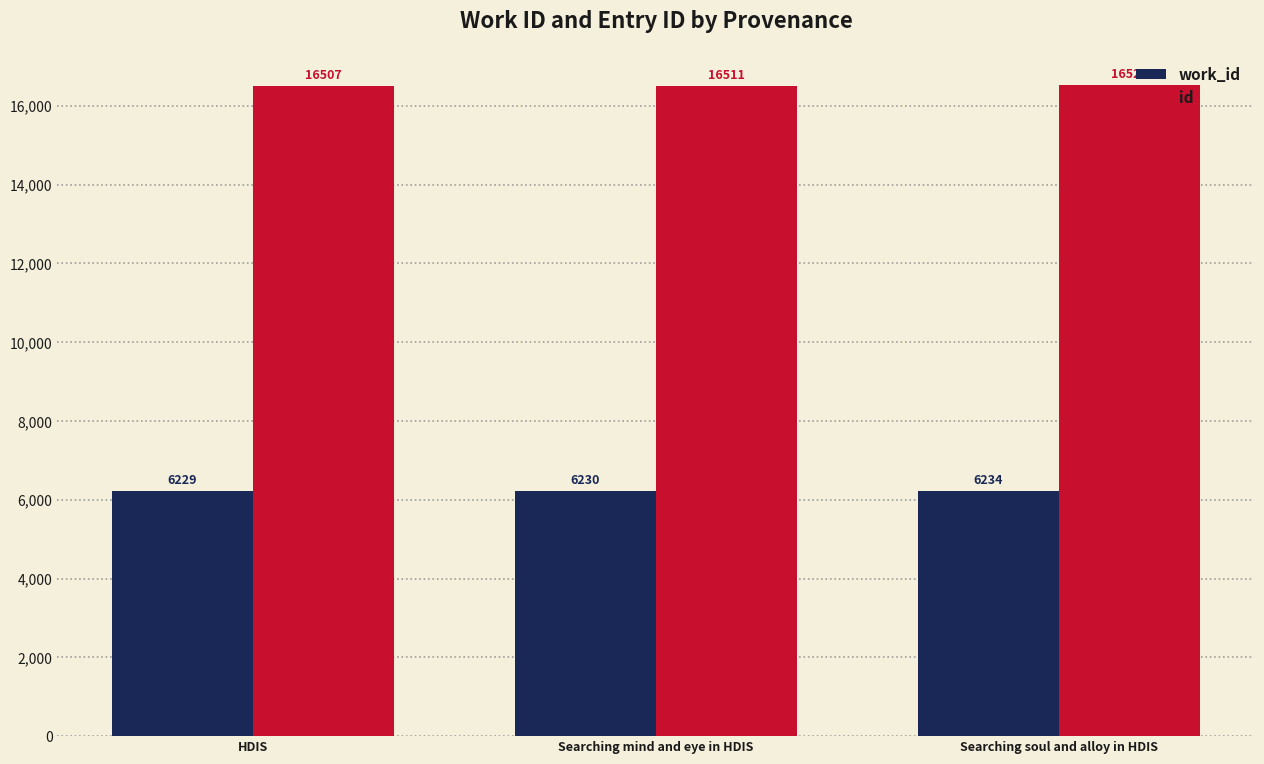

At which label is id closest to 16515?

Searching mind and eye in HDIS